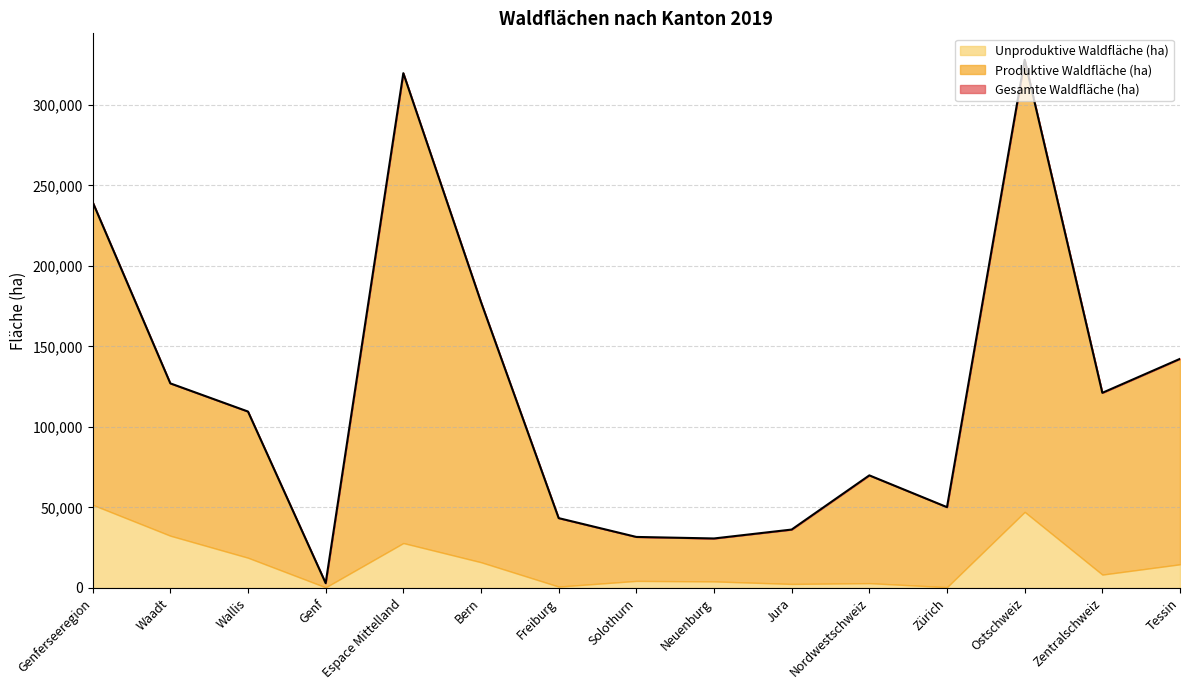

True or false: Unproduktive Waldfläche (ha) and Gesamte Waldfläche (ha) cross at least once.

False